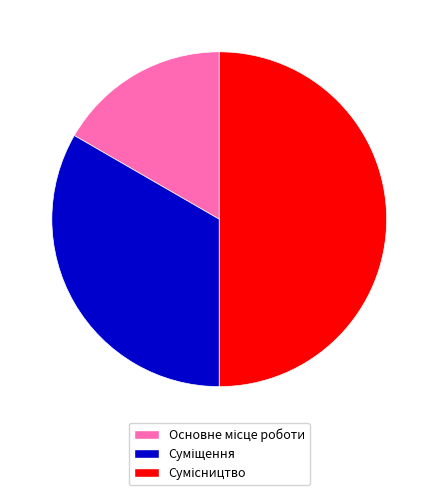

Does Основне місце роботи represent more than half of the total?

No